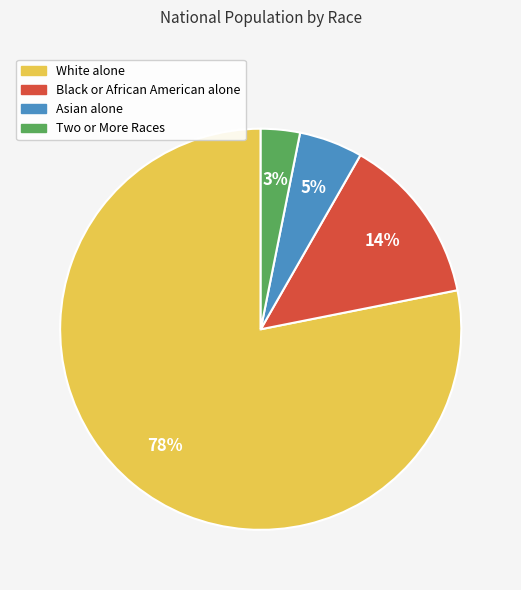

Is the sum of Two or More Races and Black or African American alone greater than half?

No